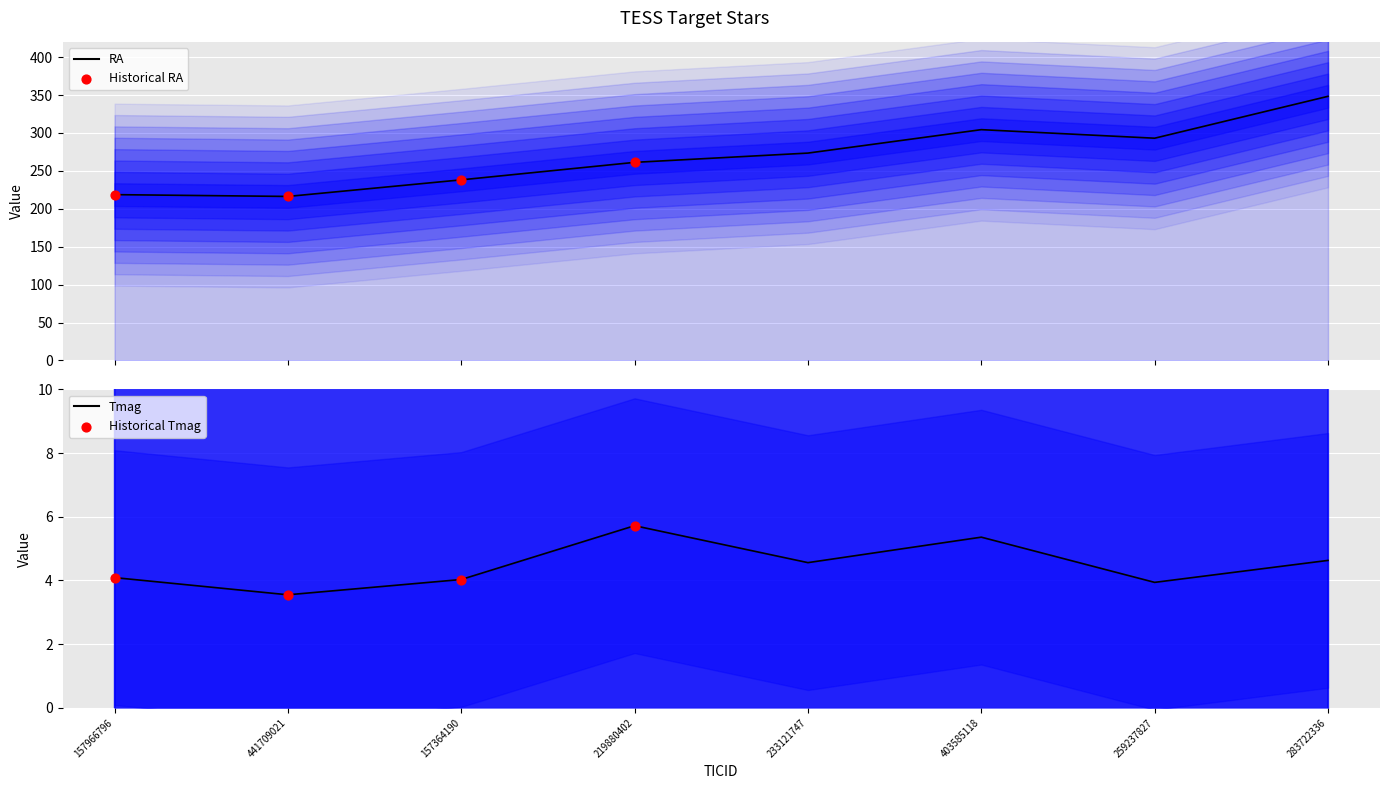

What is the total value across all series at 283722336?

353.0